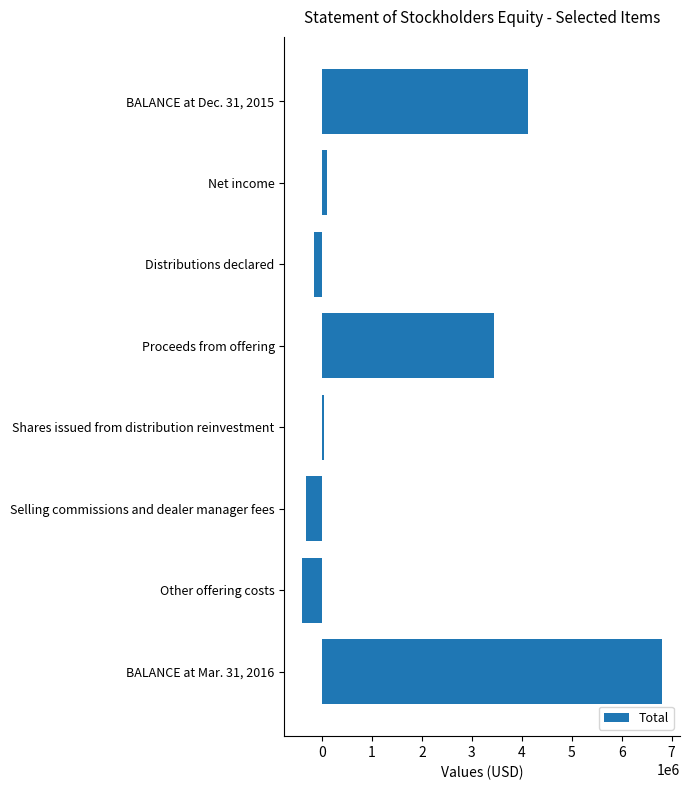

How many series are shown in this chart?

1